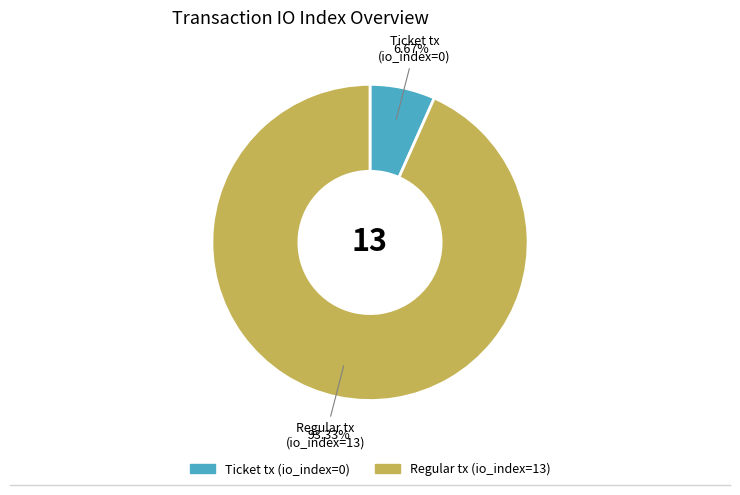

Which category has the biggest portion of the pie?

Regular tx (io_index=13)